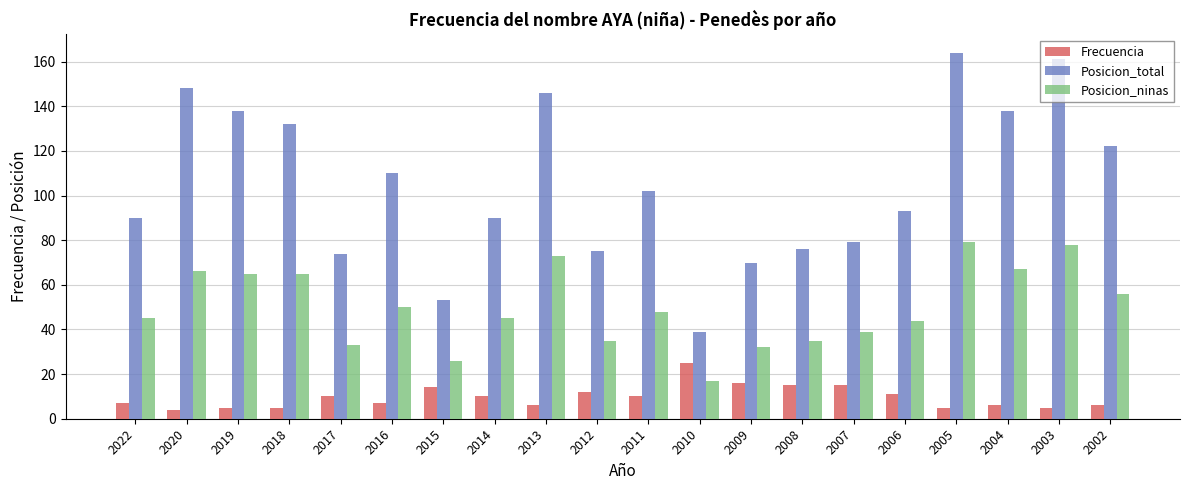

What is the value of the Posicion_total bar at the 15th from the left?

79